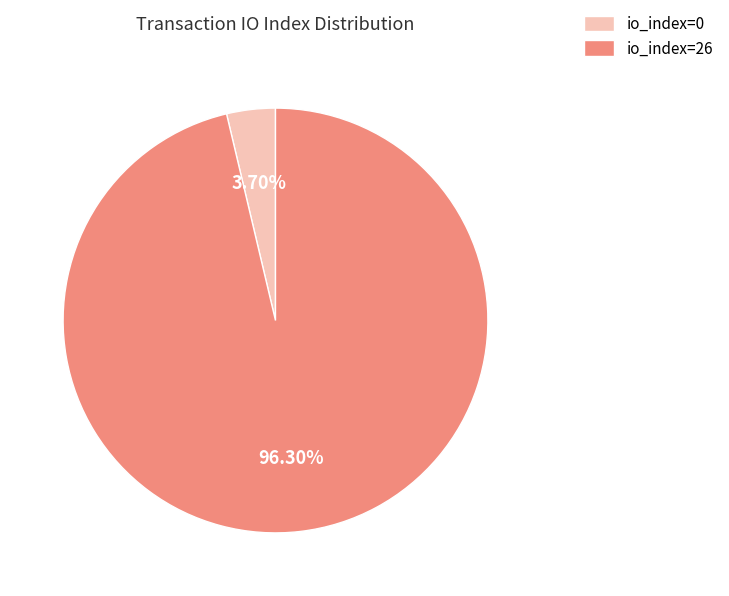

Which category has the biggest portion of the pie?

io_index=26